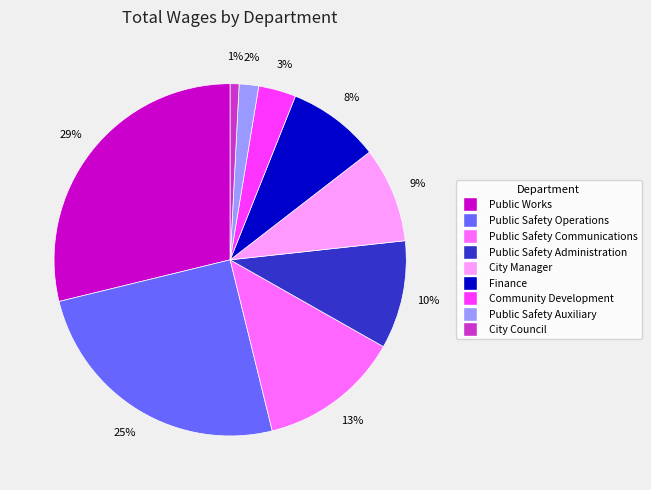

What percentage is the Public Safety Operations slice, to the nearest percent?

25%